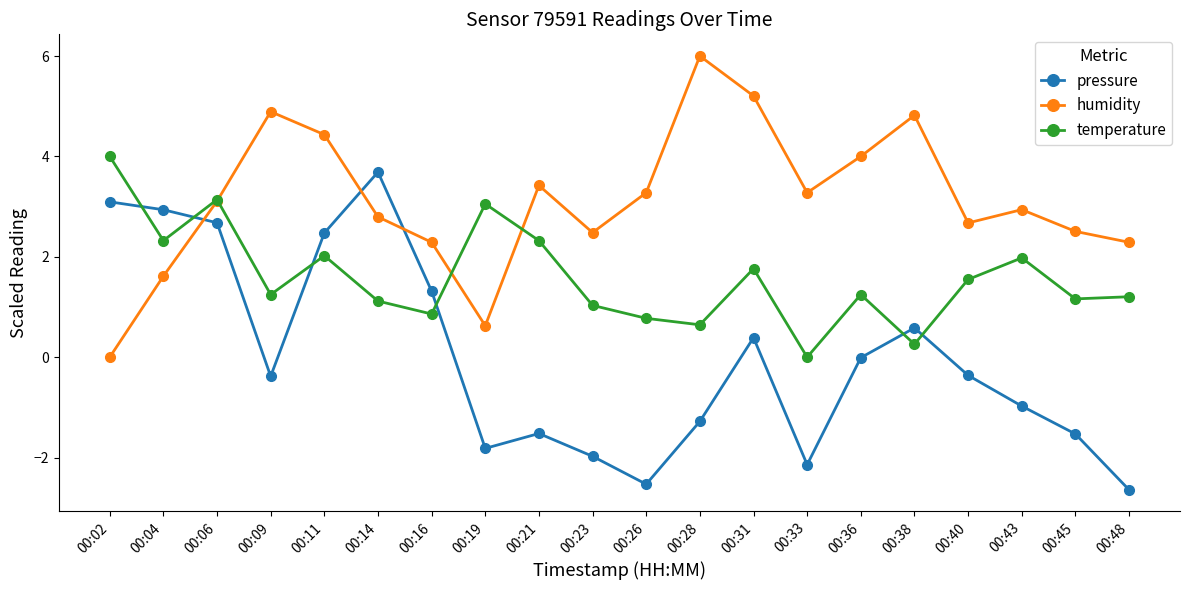

How many interior local peaks does the humidity series have?

5